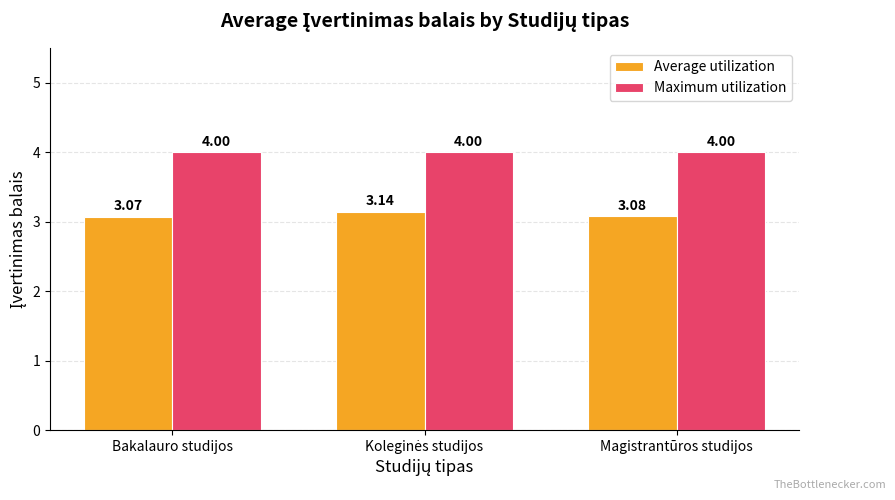

Rank the series by their maximum value, from lowest to highest.

Average utilization, Maximum utilization